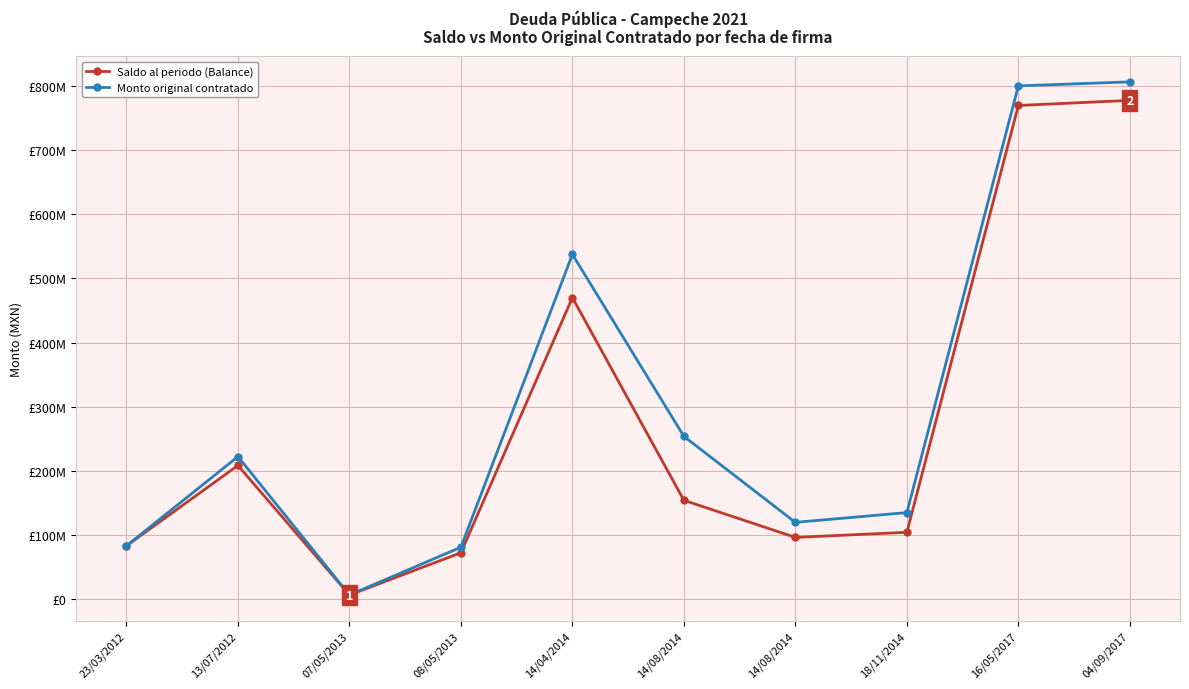

Where is Monto original contratado nearest to the value 406588442?

14/04/2014